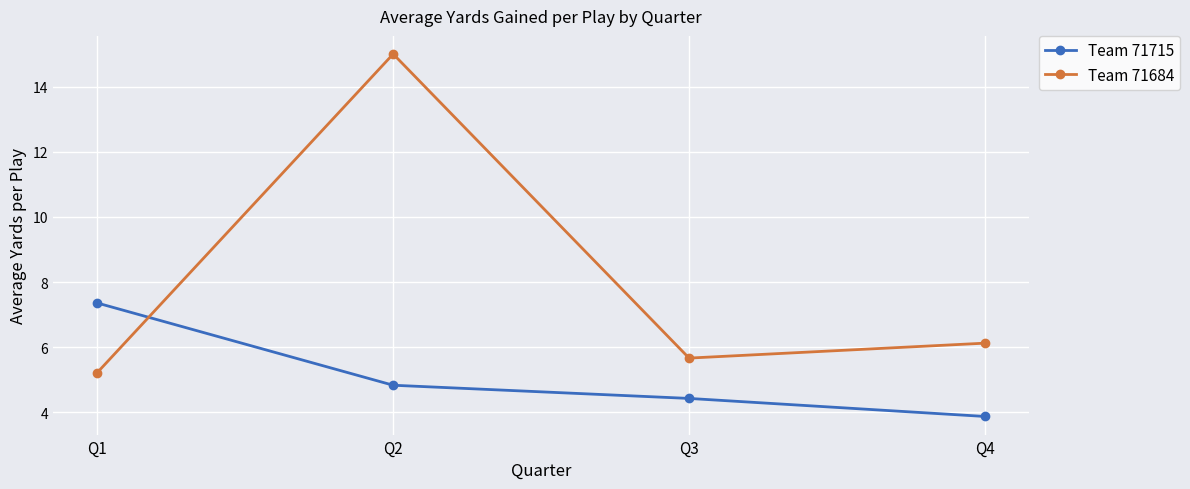

At which category is the sum across all series the highest?

Q2